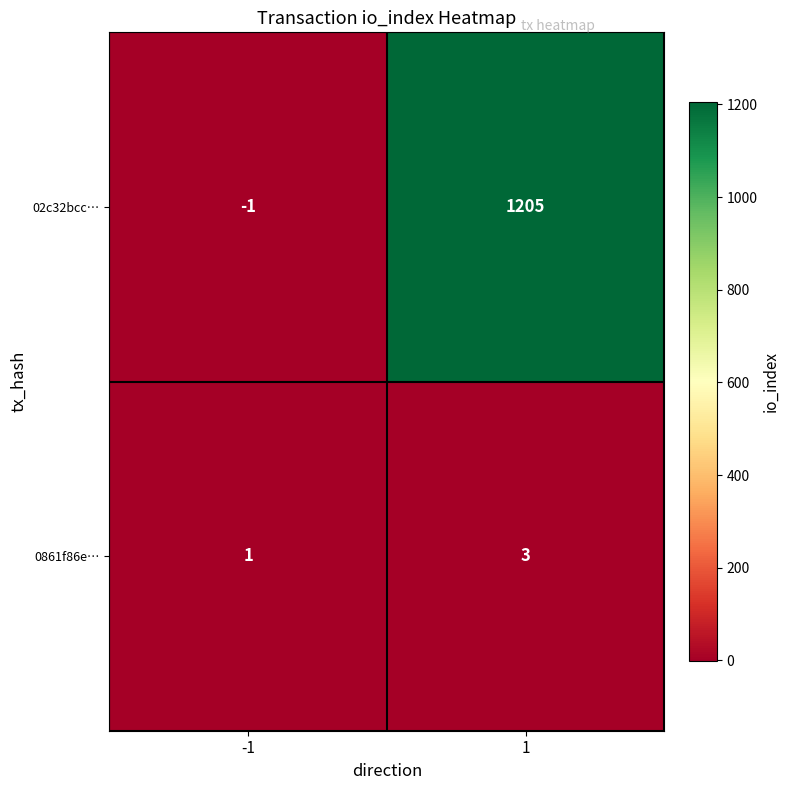

Count the number of data series in this chart.

2